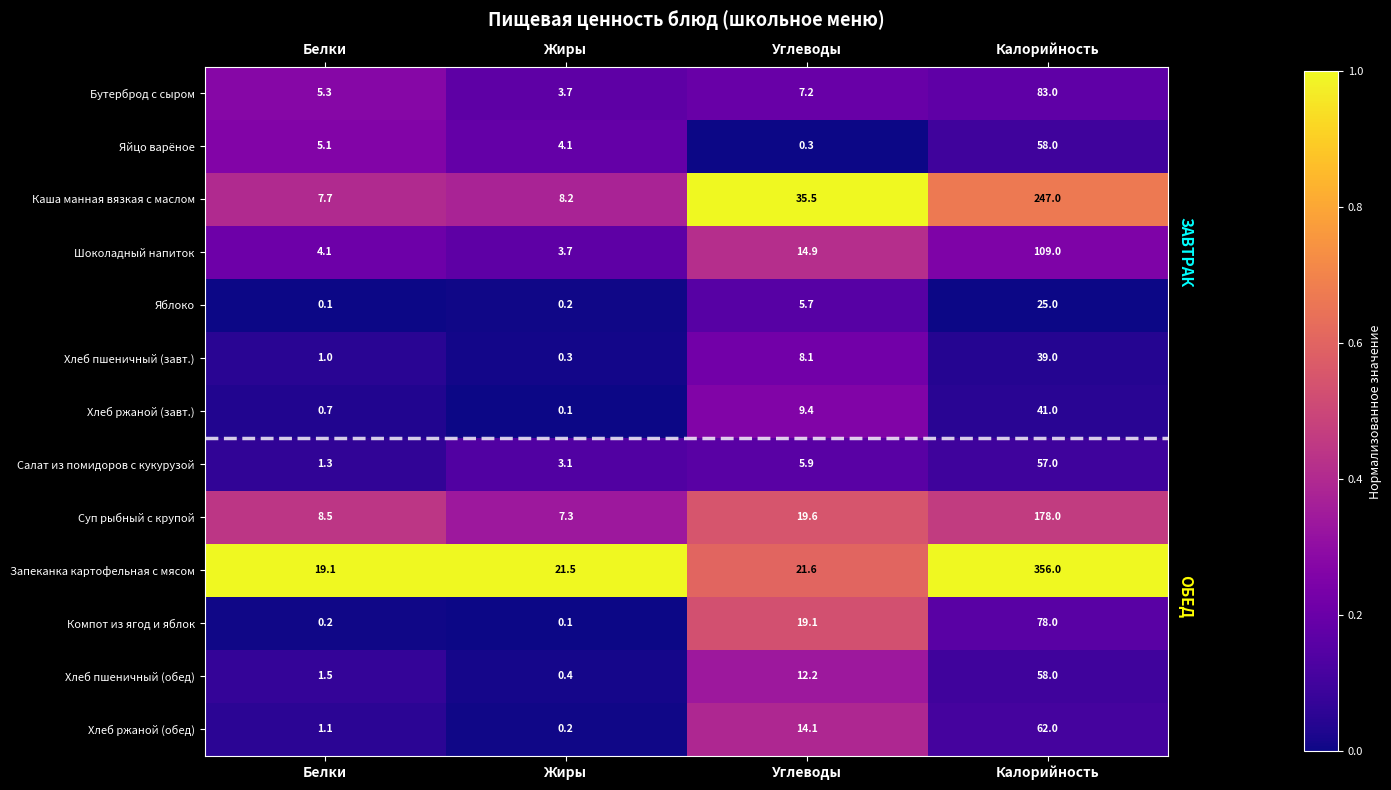

True or false: Суп рыбный с крупой has a value of 19.6 at Углеводы.

True